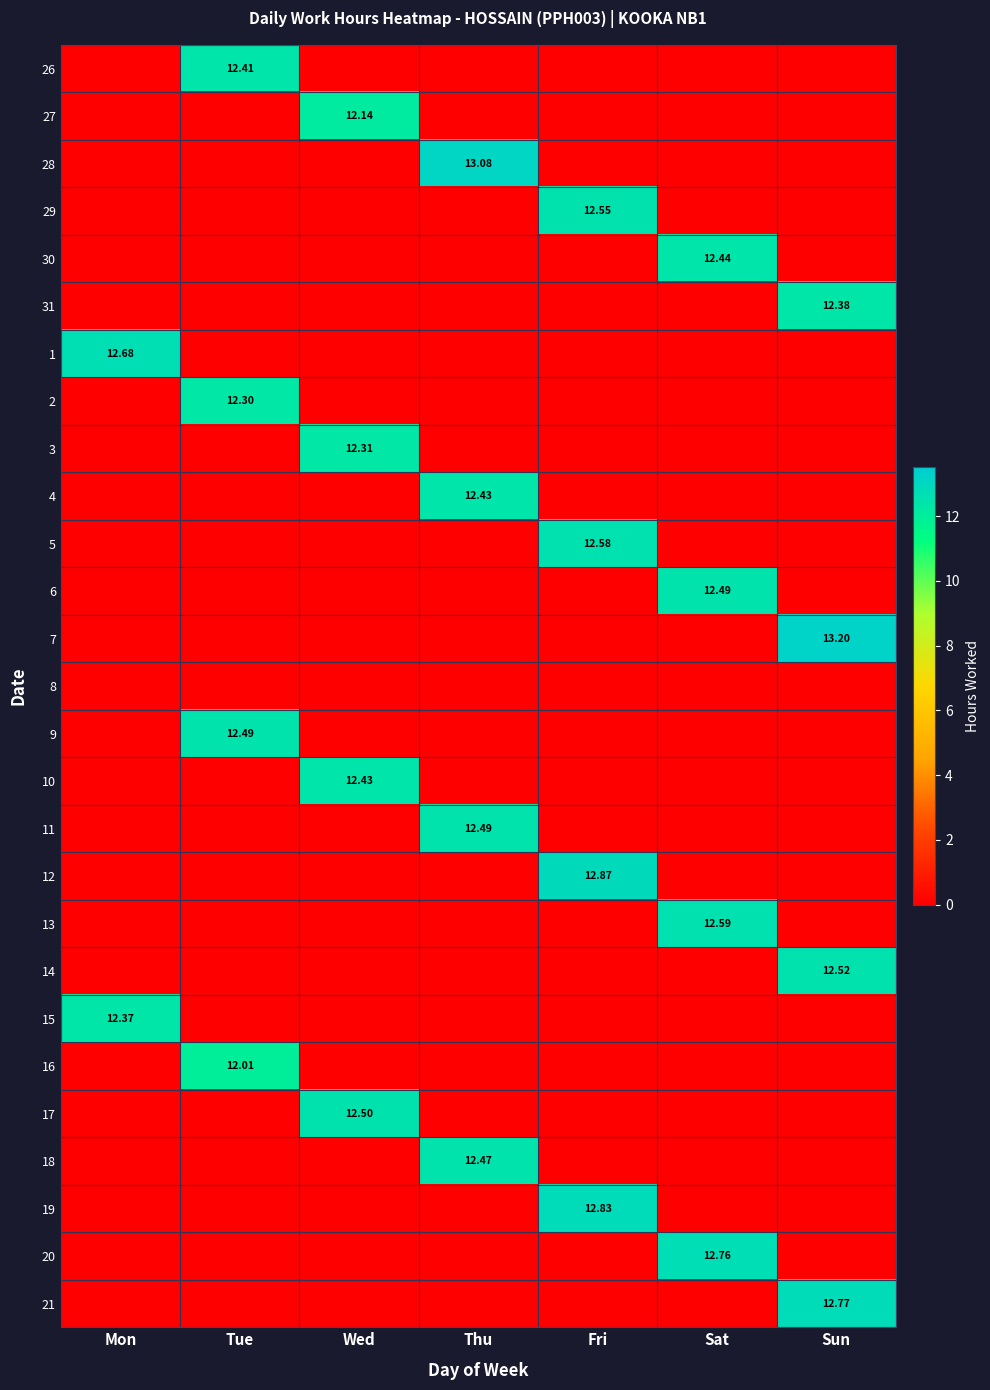

Between Fri and Sun, which series saw the biggest shift?

7